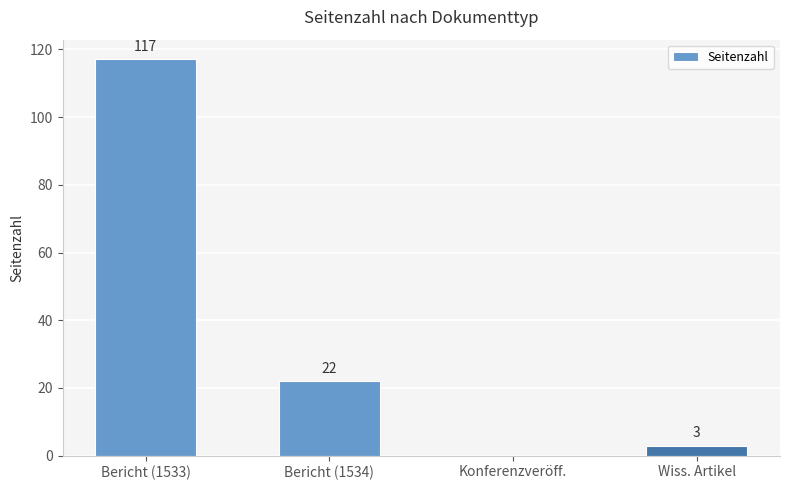

Is it true that the value at Wiss. Artikel is 3?

True